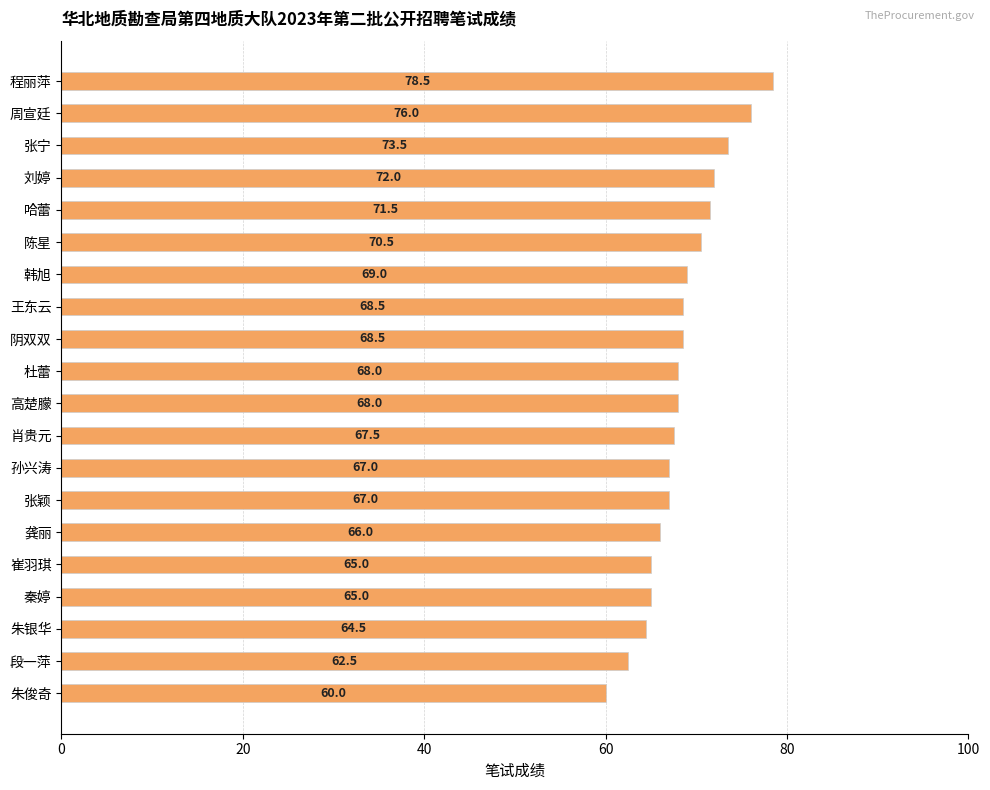

Between 崔羽琪 and 杜蕾, which is larger?

杜蕾